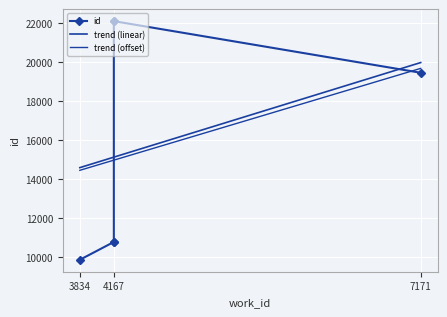

What is the label of the 2nd point from the left?

4167